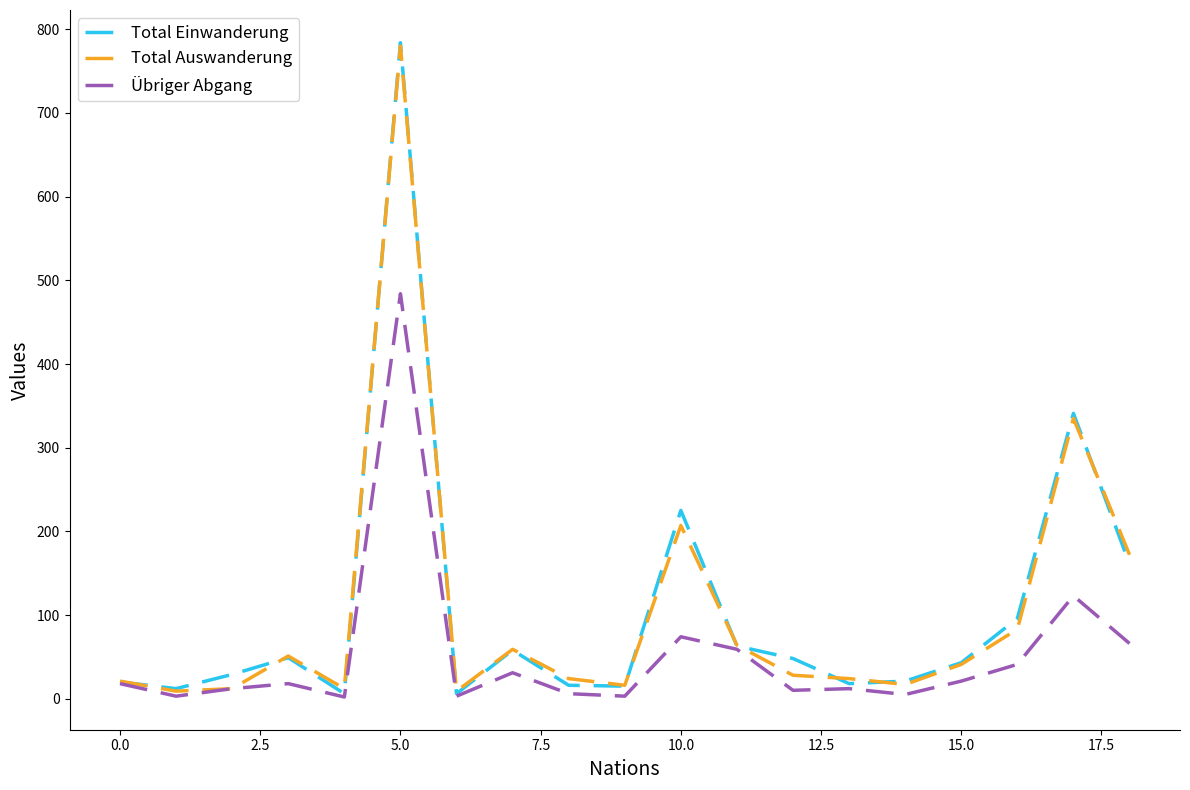

Which series has the largest range (max minus min)?

Total Einwanderung